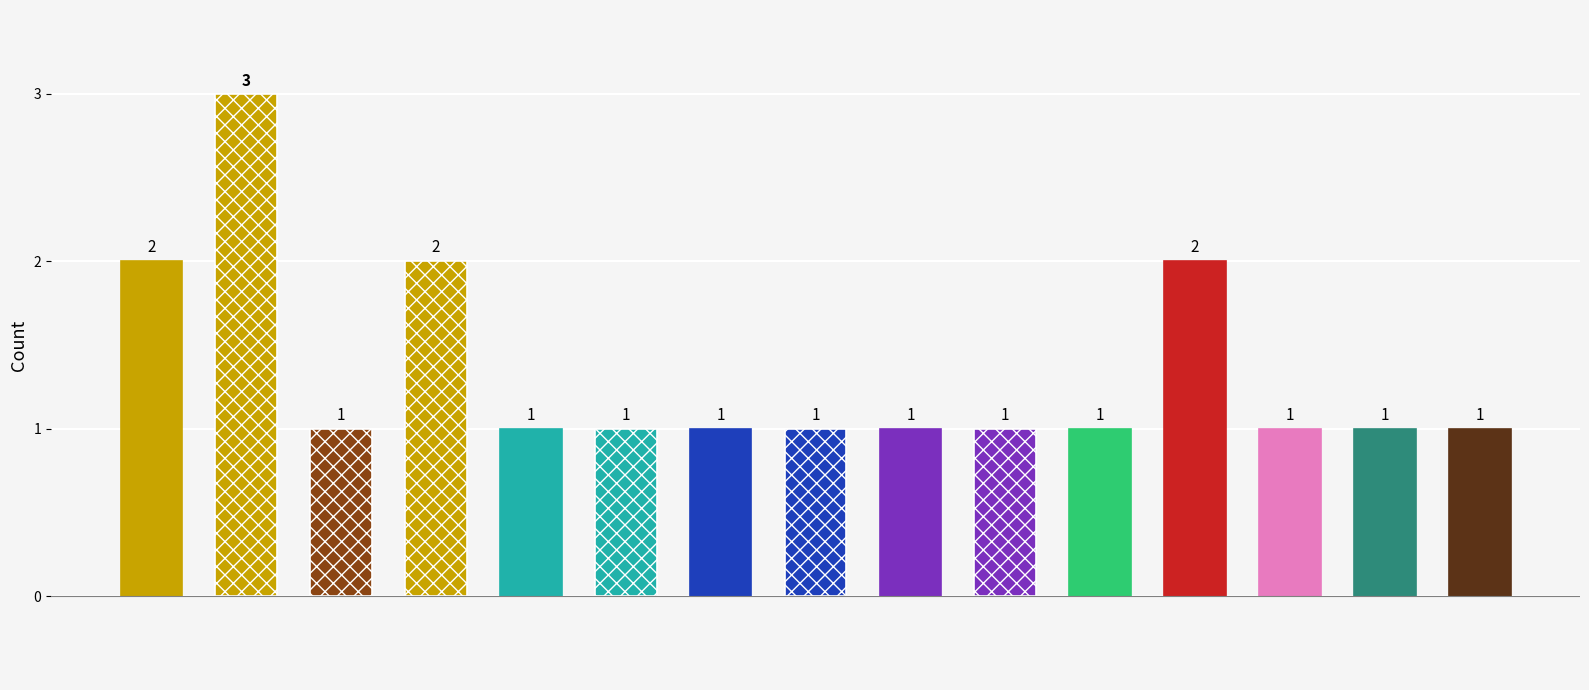

What is the ratio of the value at 6 to the value at 10?

1.0